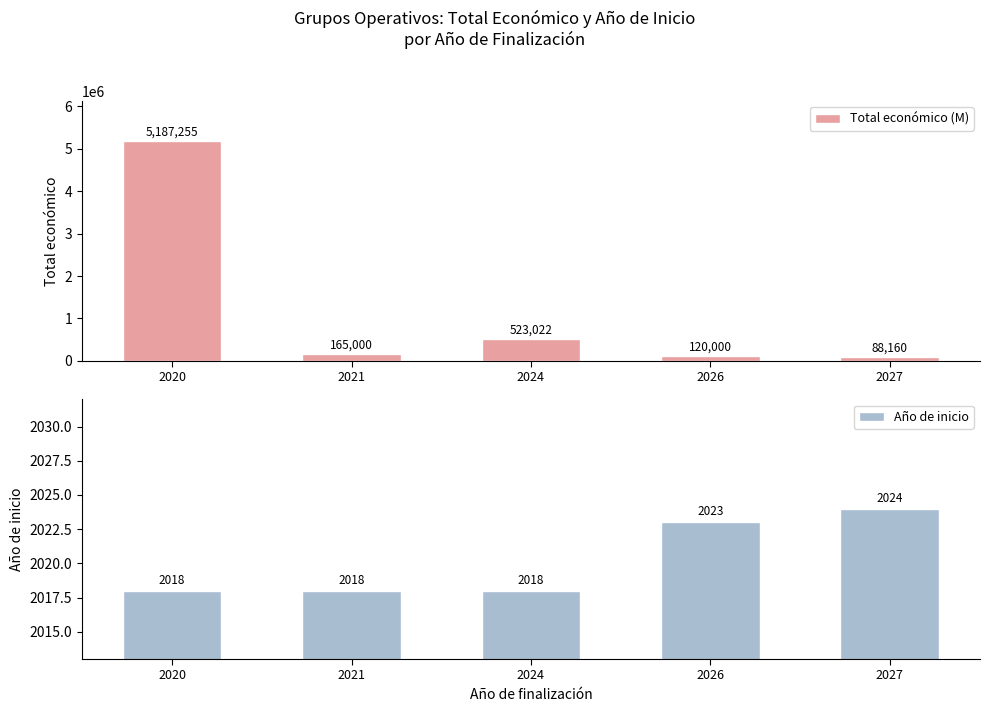

Reading left to right, what are all the values shown in this chart?

Total económico (M): 2020=5187255	2021=165000	2024=523022	2026=120000	2027=88160
Año de inicio: 2020=2018	2021=2018	2024=2018	2026=2023	2027=2024